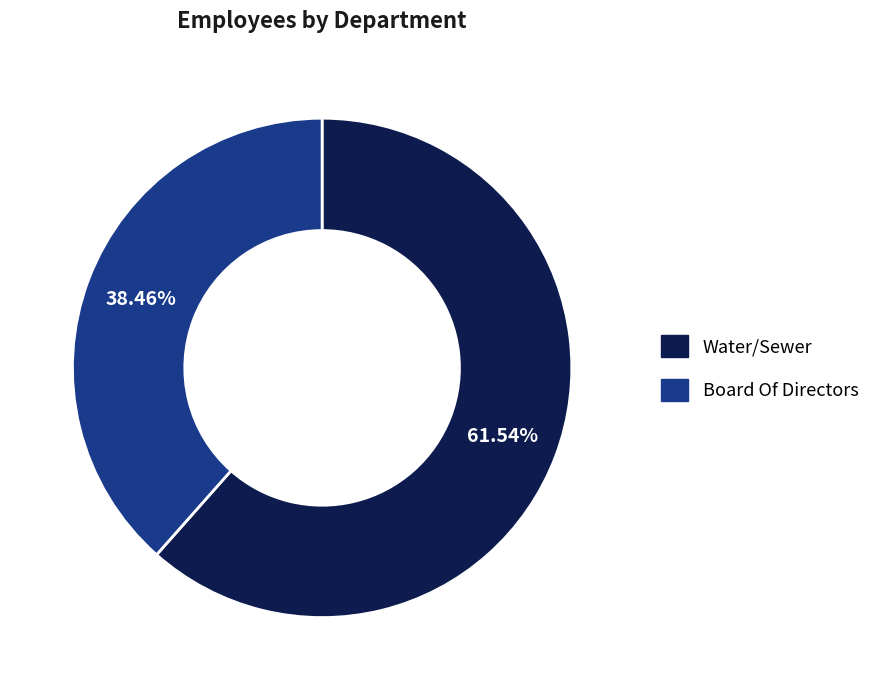

To the nearest percent, what is the combined percentage of Water/Sewer and Board Of Directors?

100%